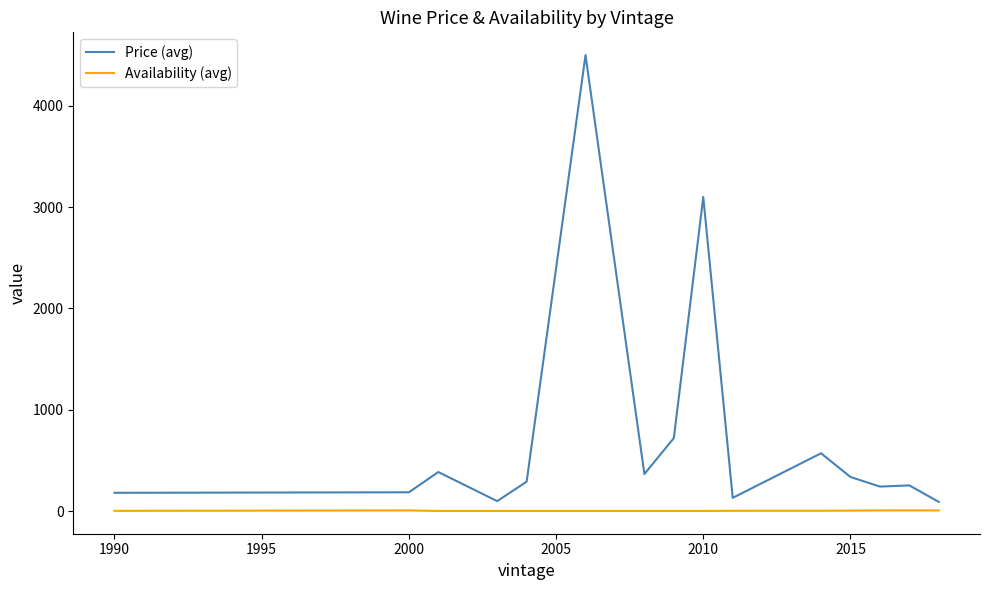

Does the chart have visible grid lines?

No